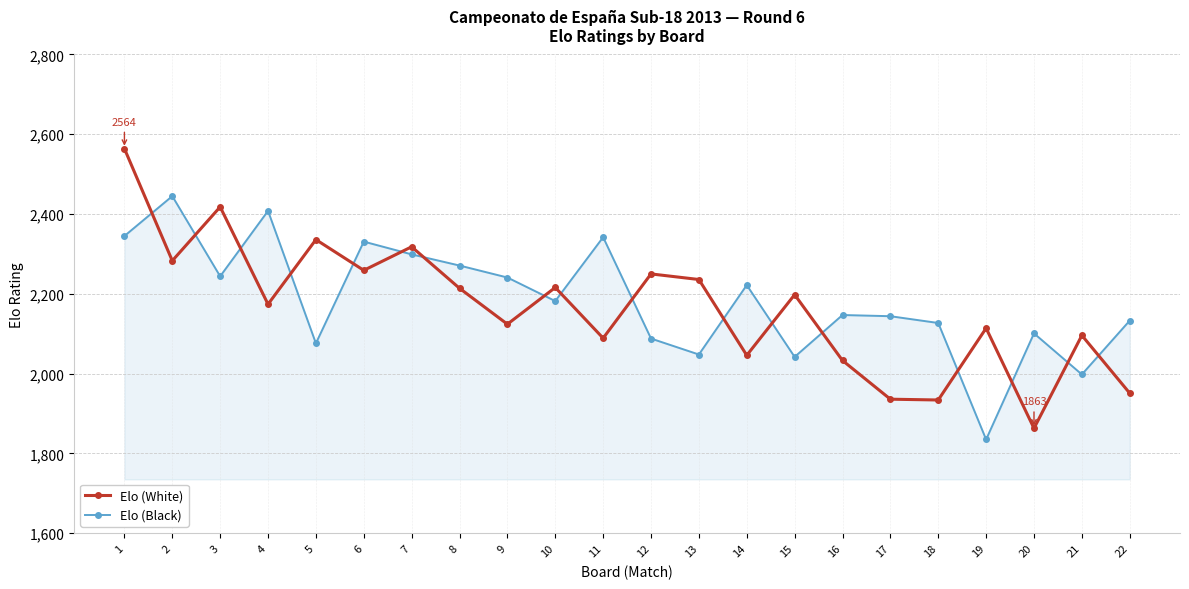

How many interior local valleys does the Elo (Black) series have?

7